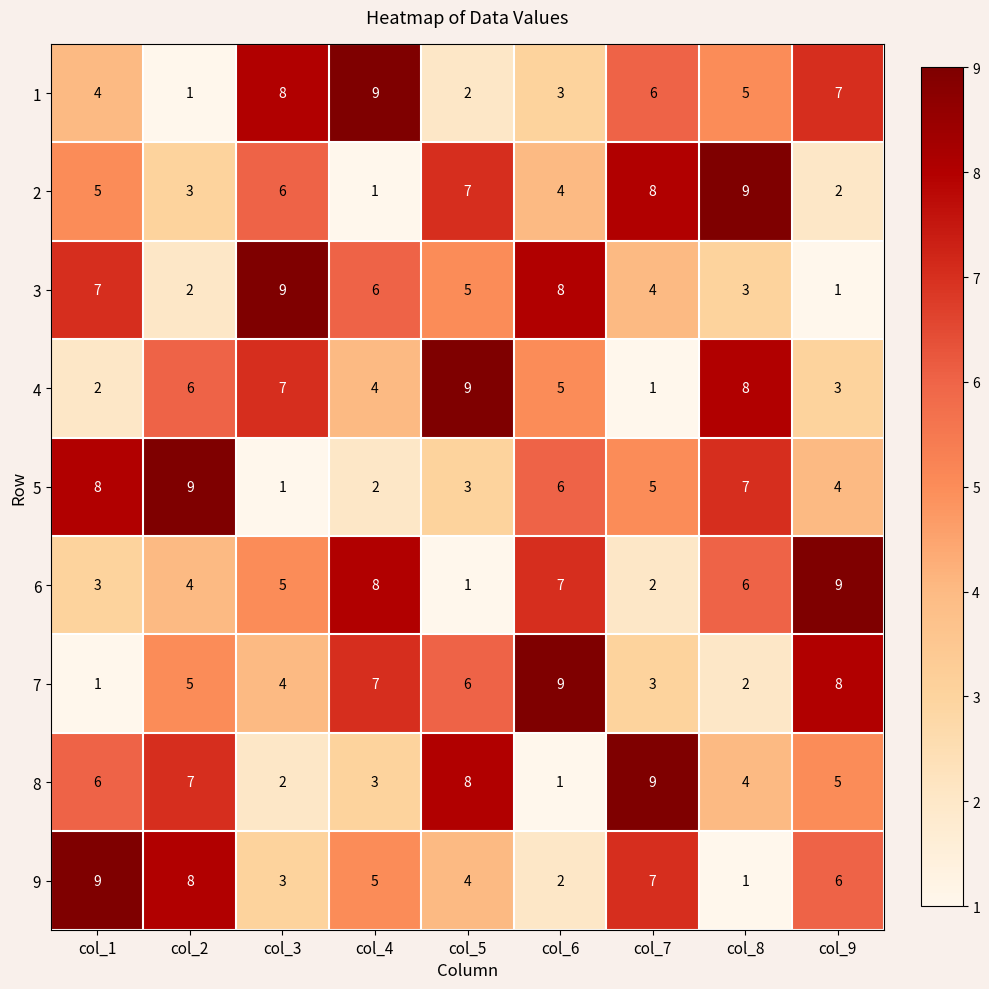

What value does the 1 series have at col_7?

6